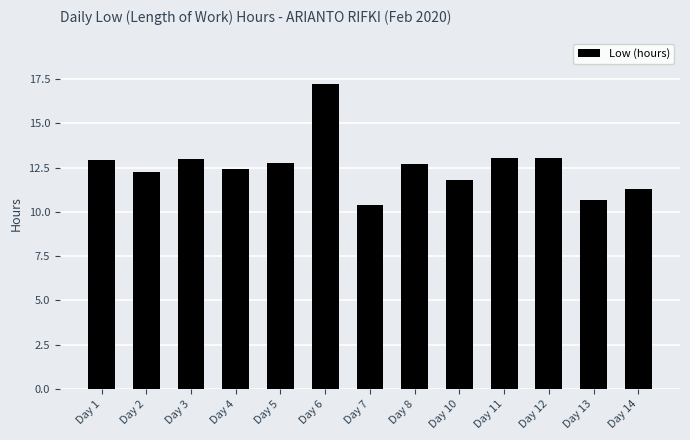

How many bars are there in total?

13